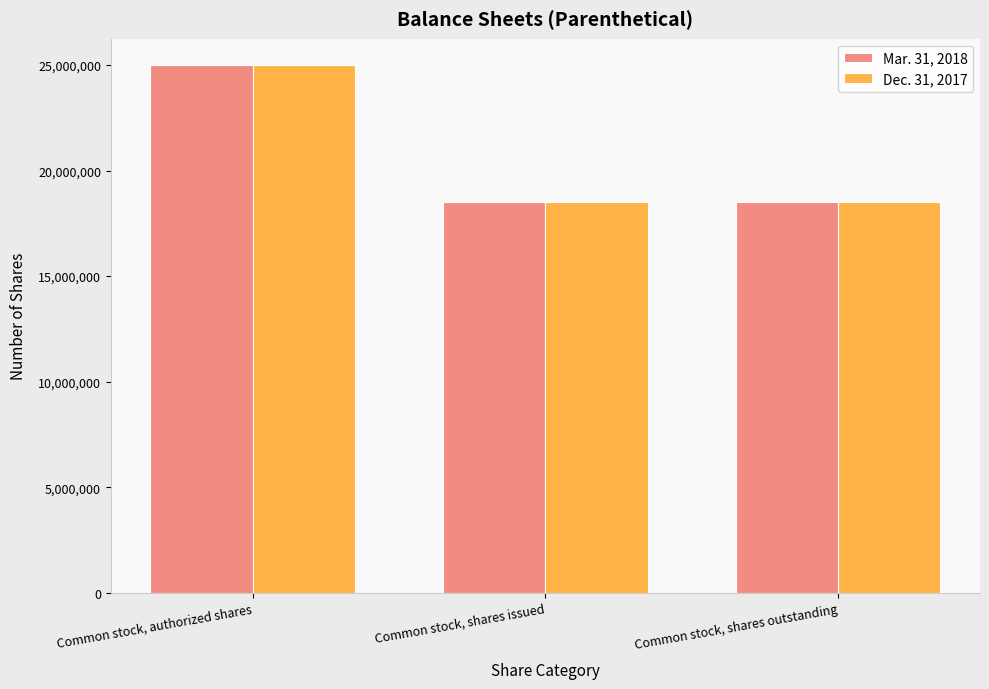

What is the value of the Mar. 31, 2018 bar at the 3rd from the left?

18500000